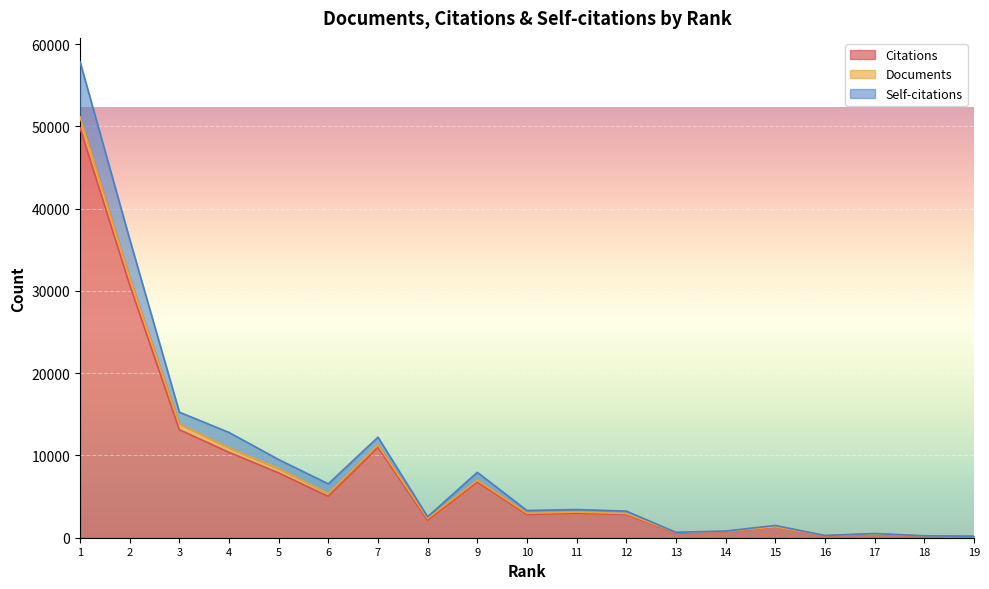

In Self-citations, how many points are lower than both neighbors (excluding endpoints)?

5